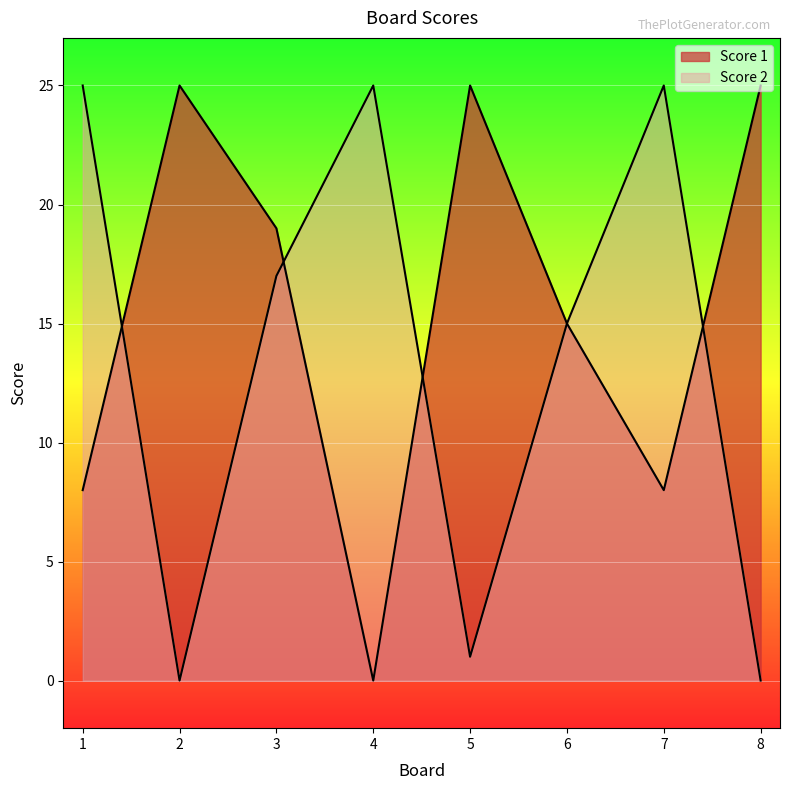

What is the total value across all series at 2?

25